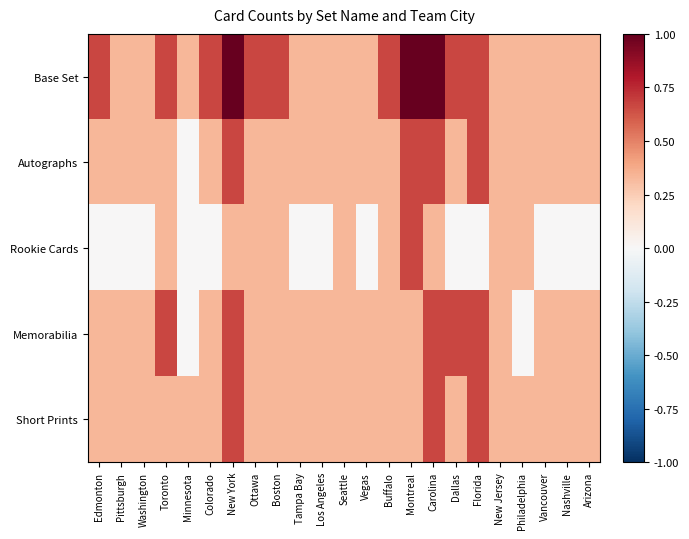

Which series has the largest total across all categories?

Base Set